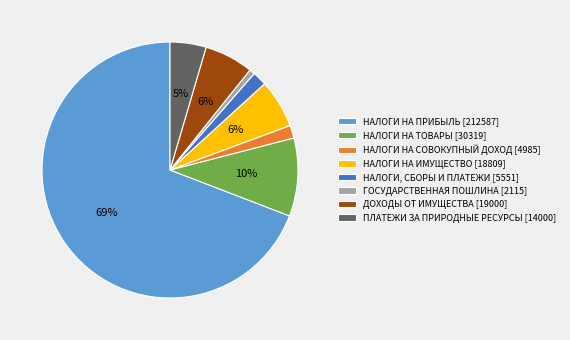

Is the sum of НАЛОГИ, СБОРЫ И ПЛАТЕЖИ [5551] and ГОСУДАРСТВЕННАЯ ПОШЛИНА [2115] greater than half?

No